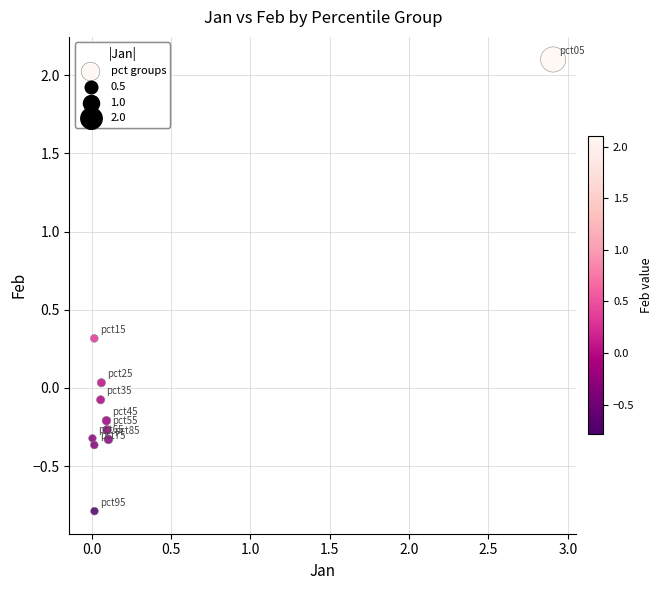

What is the range of Y values (max minus min)?

2.9